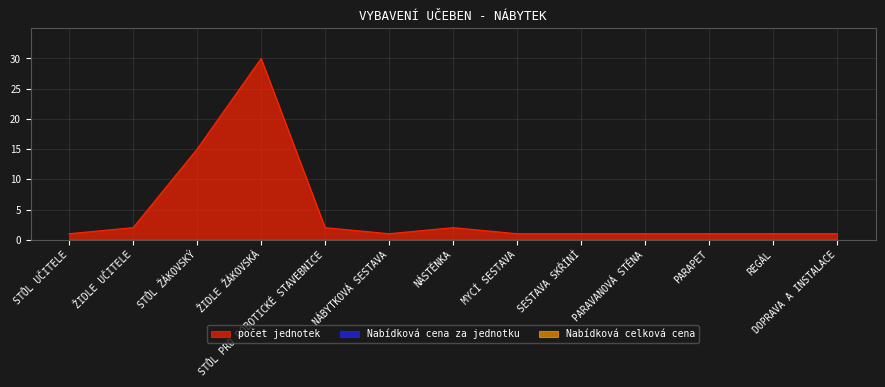

Which label corresponds to the smallest value in the chart?

STŮL UČITELE